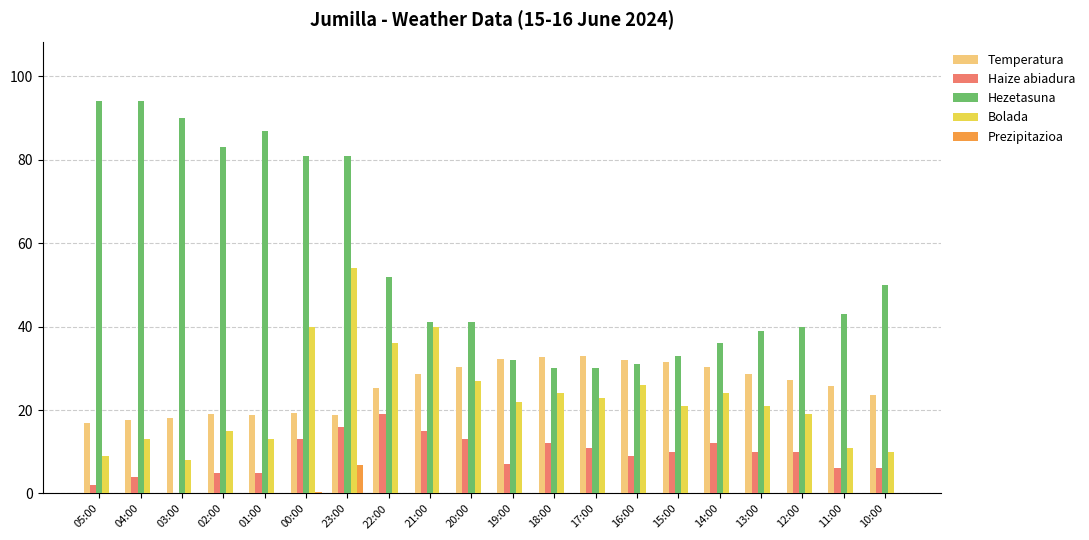

The Bolada series shows 76.1 at 23:00. True or false?

False